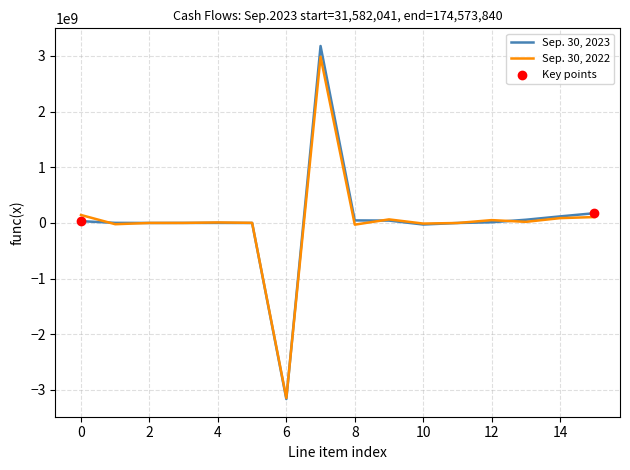

What is the minimum value for Sep. 30, 2022?

-3145661537